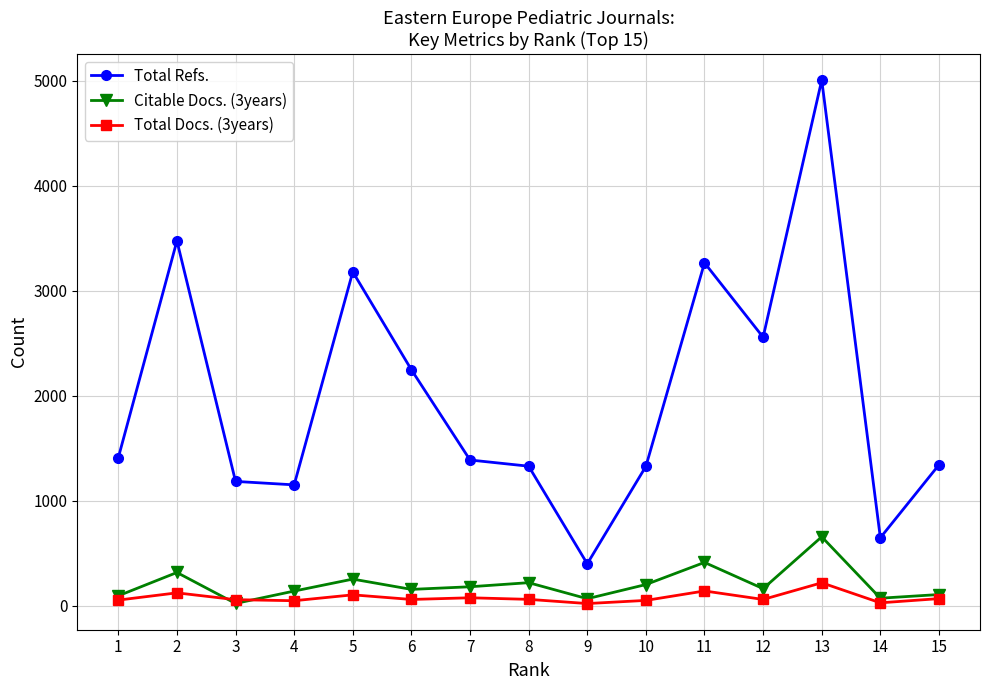

True or false: Total Refs. and Citable Docs. (3years) intersect in this chart.

False